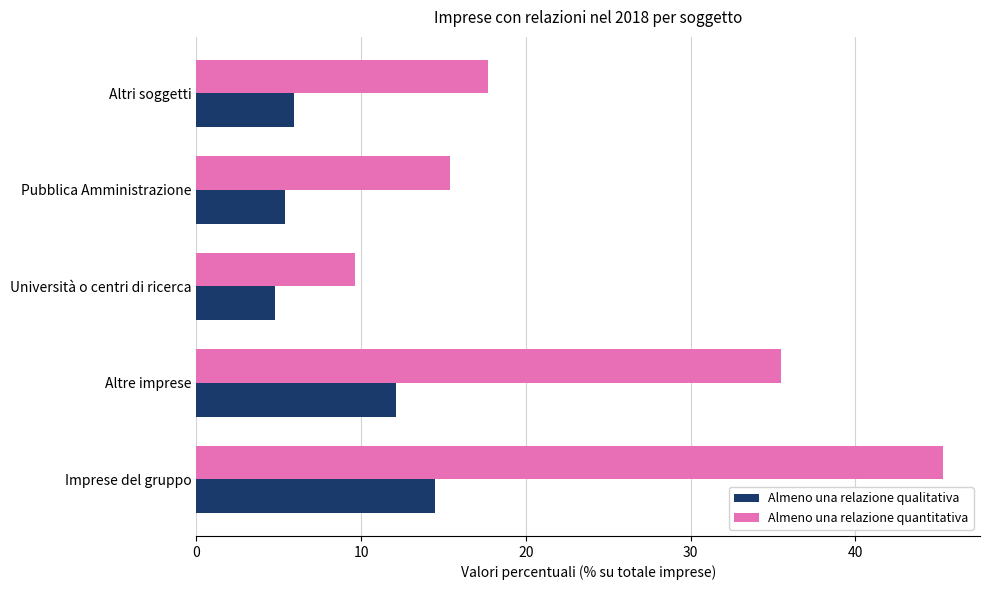

What is the sum of all Almeno una relazione quantitativa values?

123.5